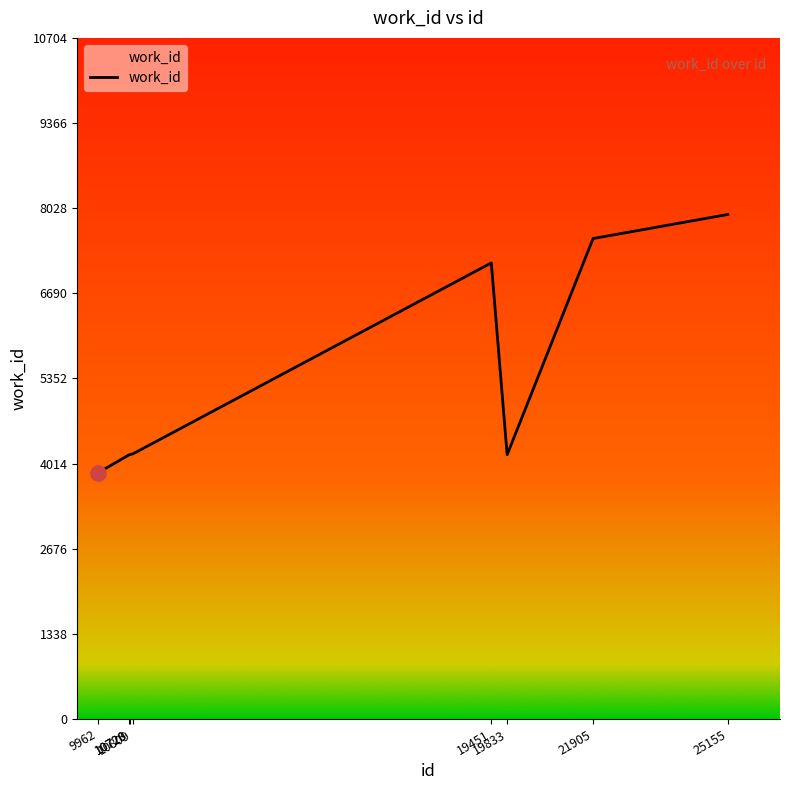

What is the change in value from 10728 to 10809?

+14